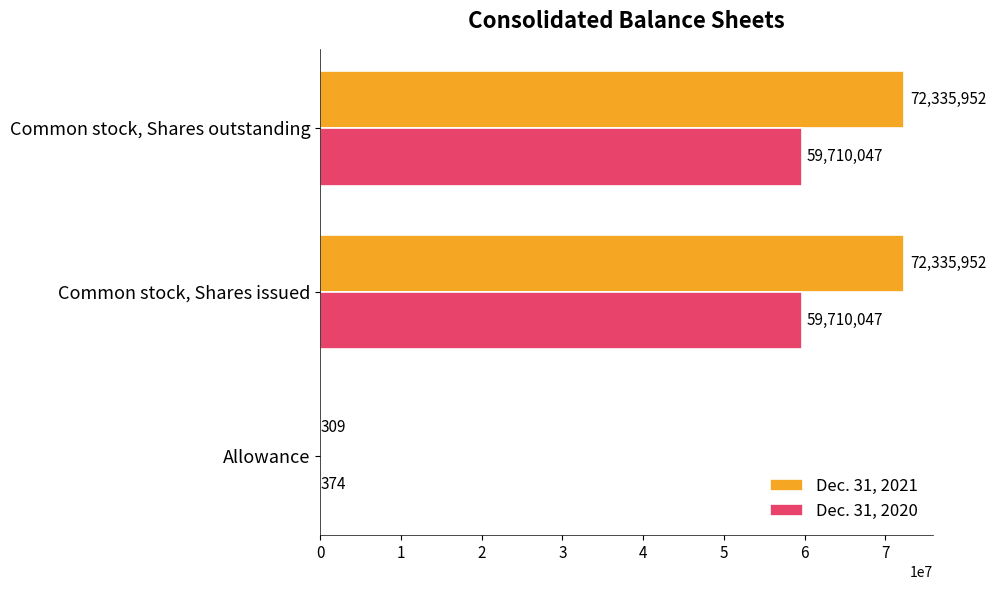

What is the maximum value for Dec. 31, 2021?

72335952